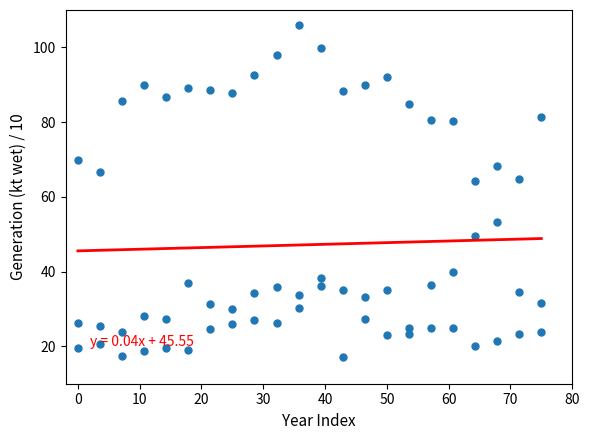

How many data points are displayed?

66